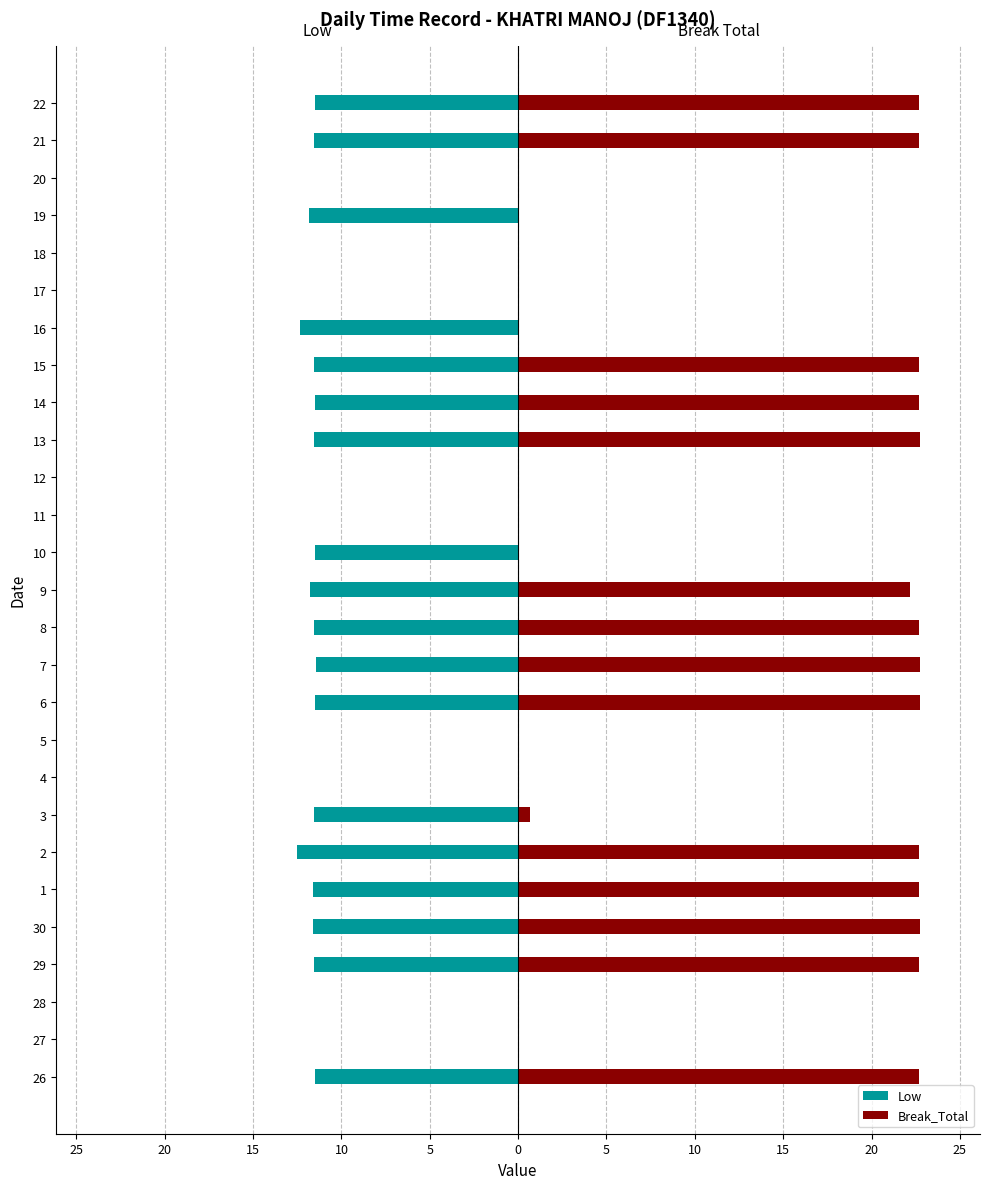

The value of Break_Total at 2 is 4.8. True or false?

False